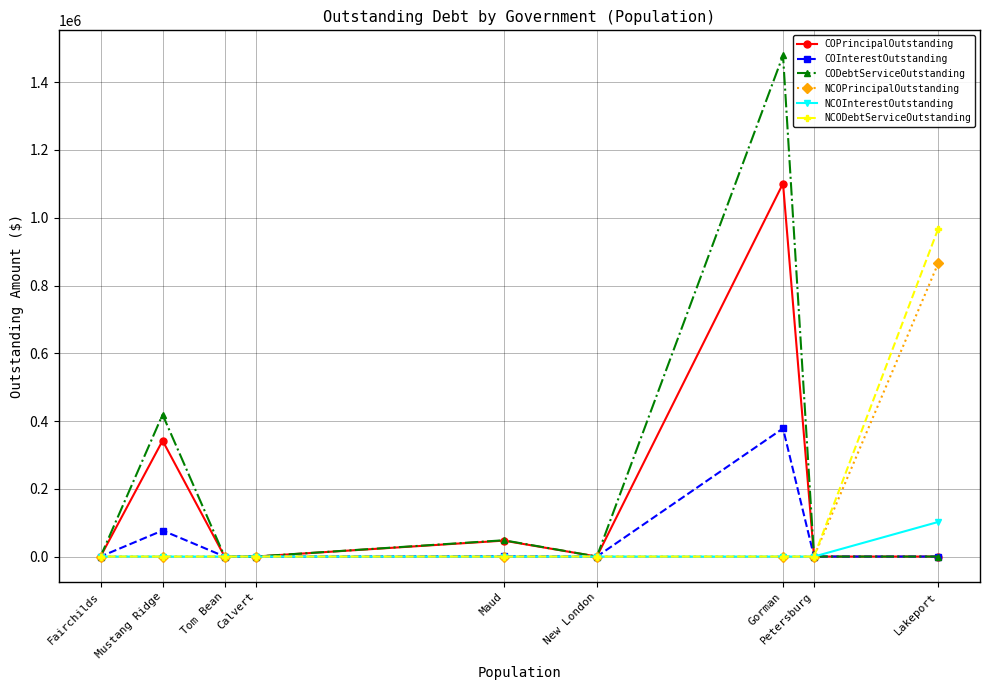

The COInterestOutstanding series shows -179505.1 at Lakeport. True or false?

False